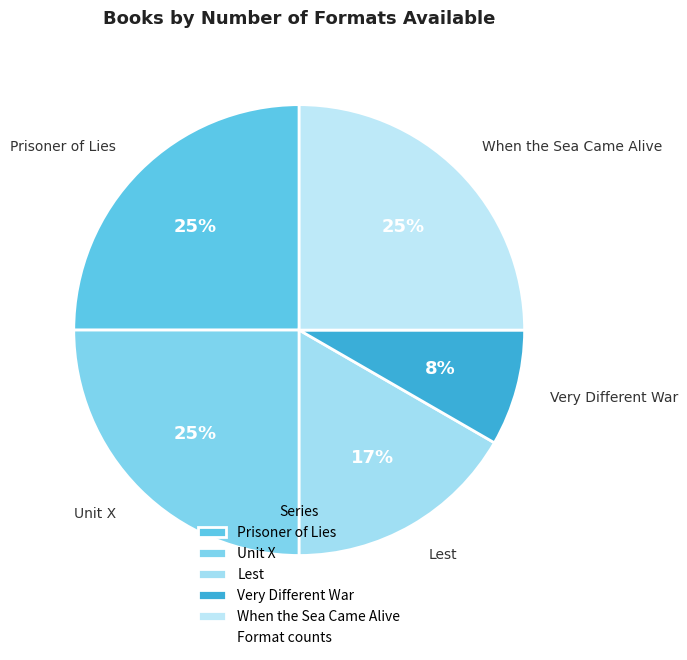

To the nearest percent, what is the combined percentage of When the Sea Came Alive and Very Different War?

33%